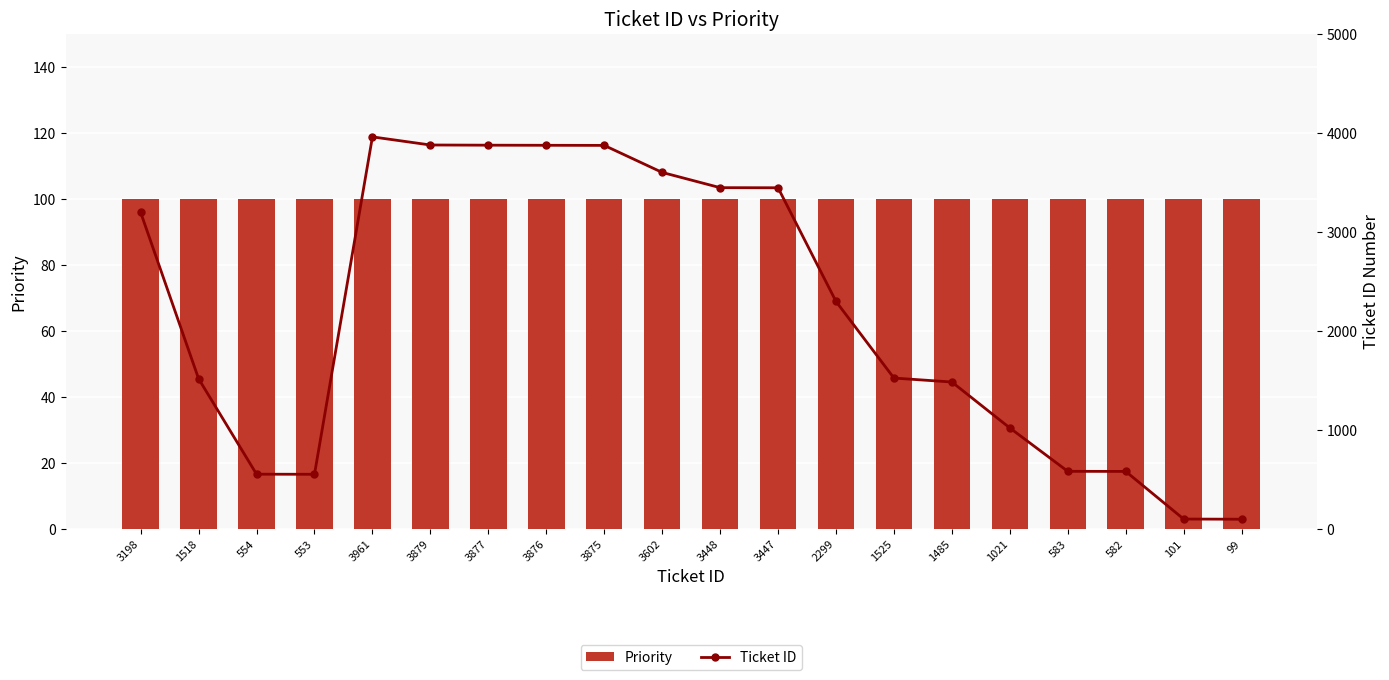

What is the label of the 2nd bar from the right?

101